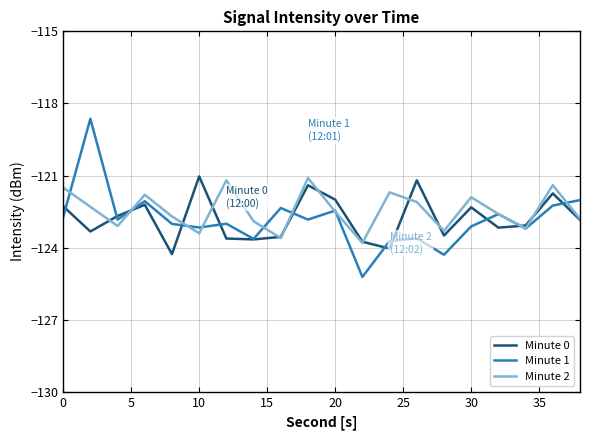

What is the highest value of the Minute 1 series?

-118.6